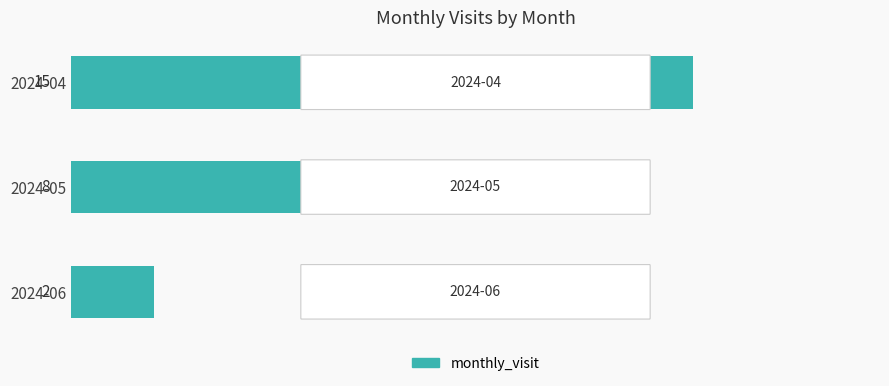

How many data points does each series have?

3